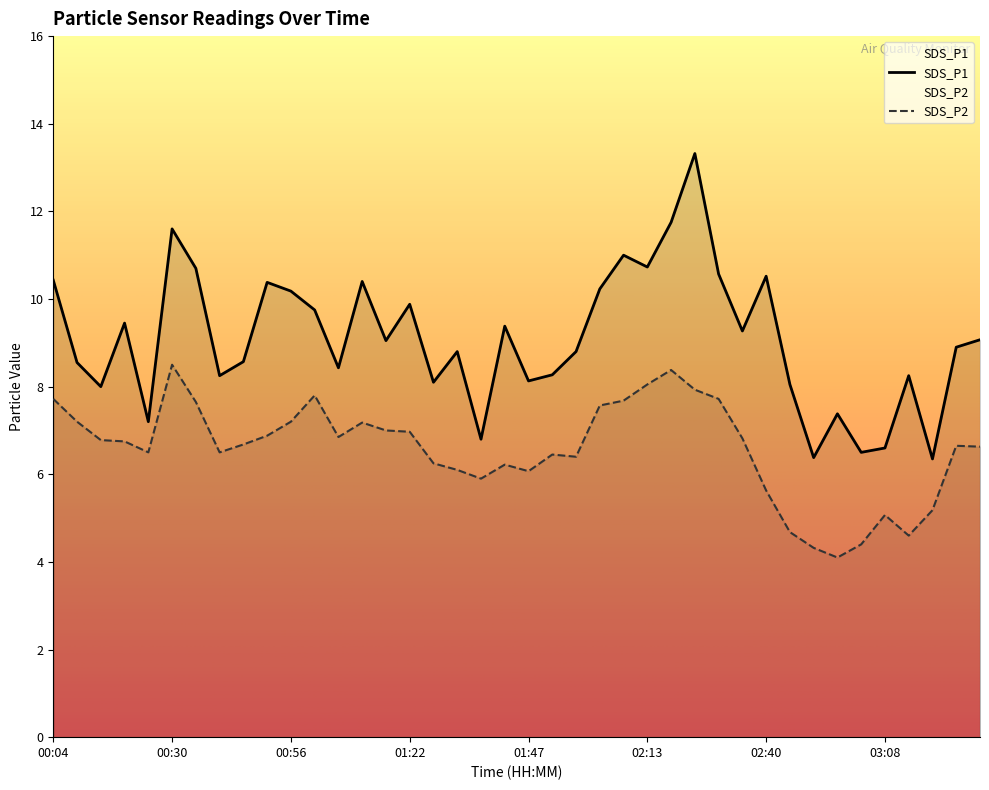

How many data points does each series have?

40